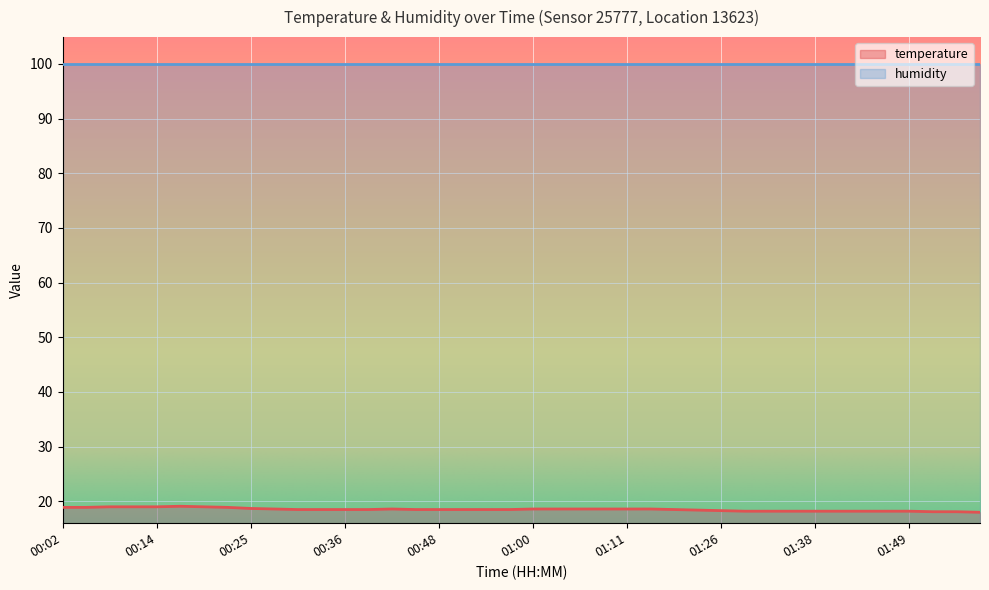

Is it true that the value at 01:55 is 18.1?

True